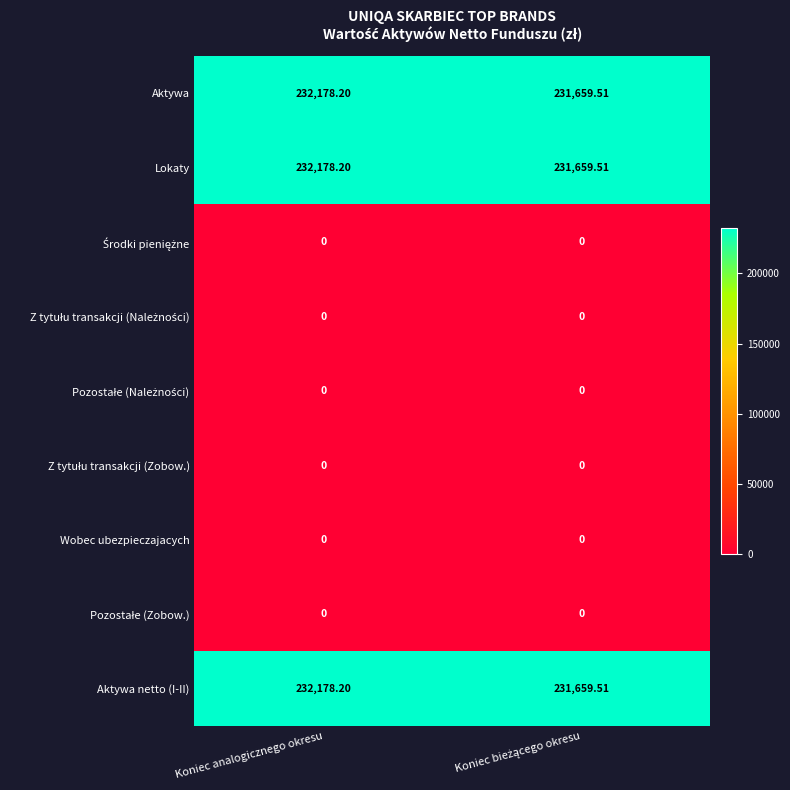

What is the difference between the highest and lowest values at Koniec analogicznego okresu?

232178.2